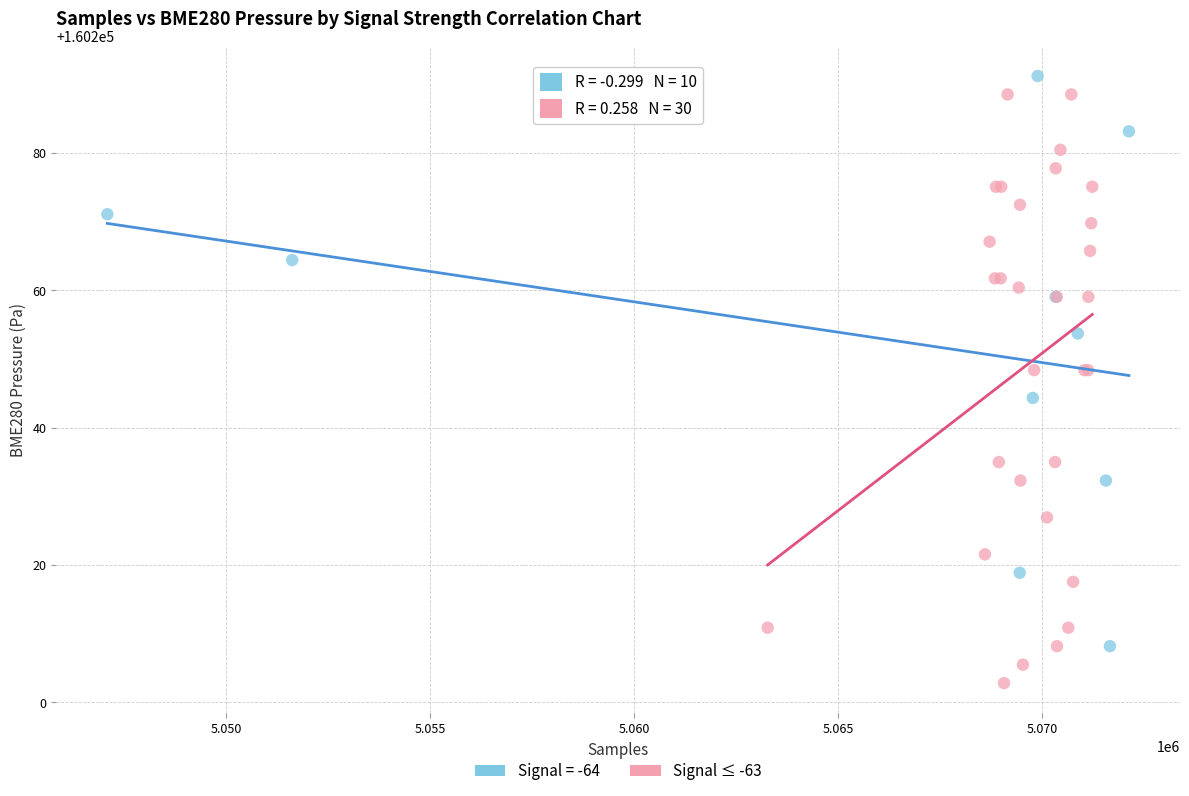

Which series reaches the minimum Y coordinate?

Signal ≤ -63